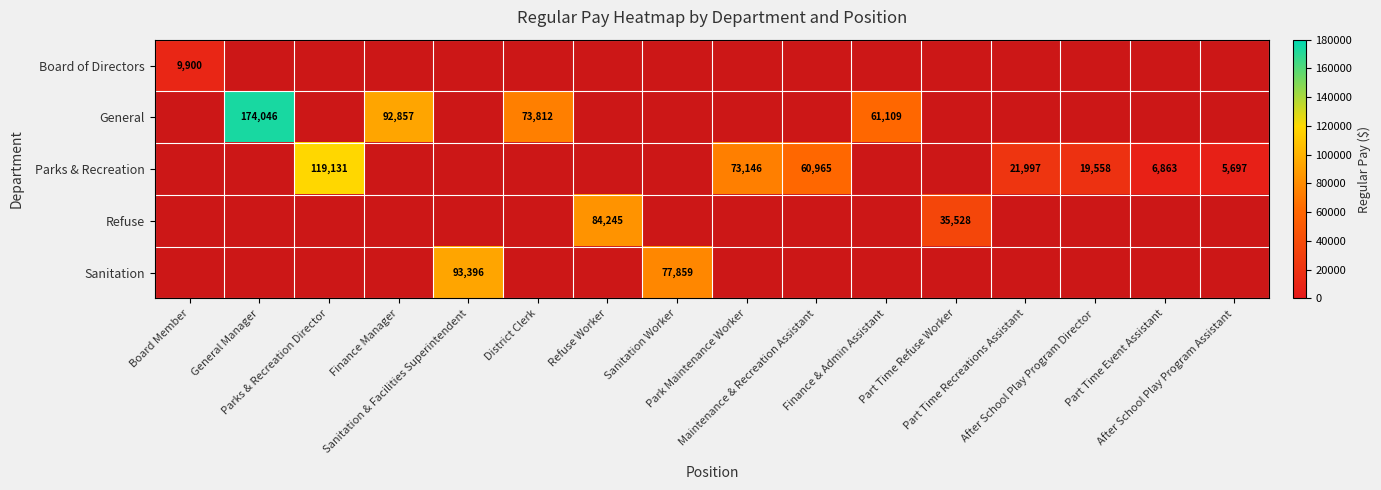

The value of Refuse at Finance Manager is 0.4. True or false?

False